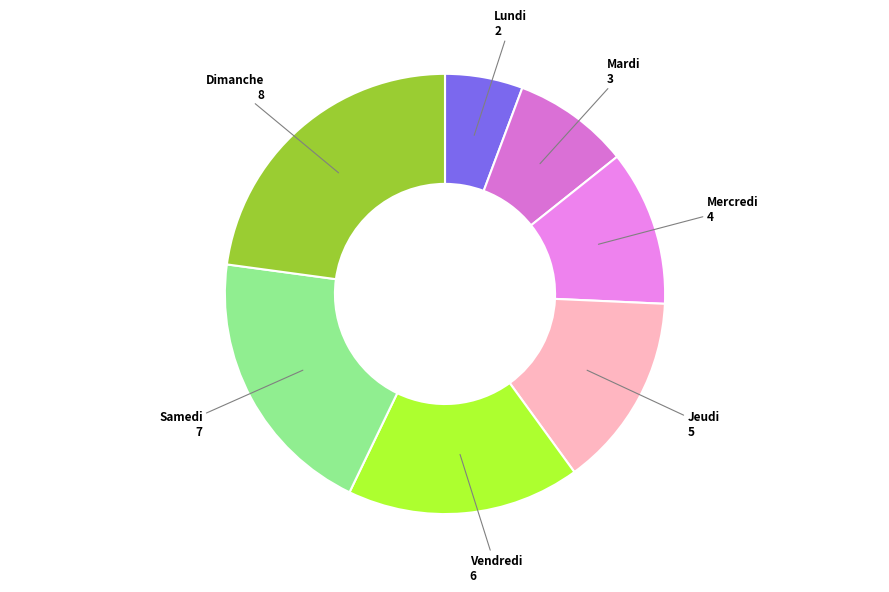

The Dimanche slice represents 16% of the pie. True or false?

False